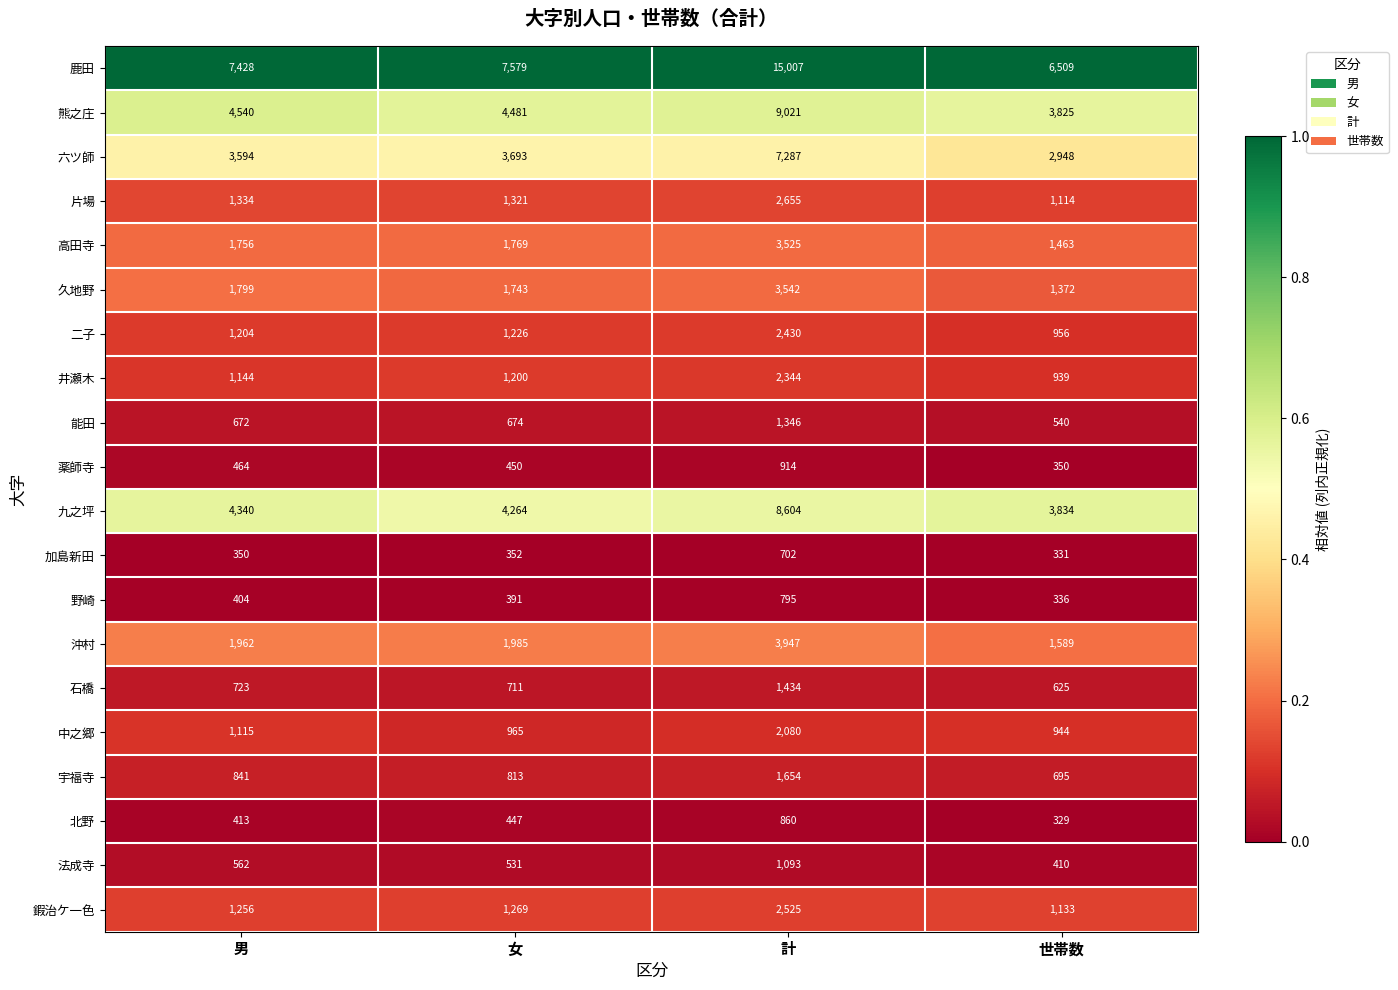

What is the total value across all series at 男?

35901